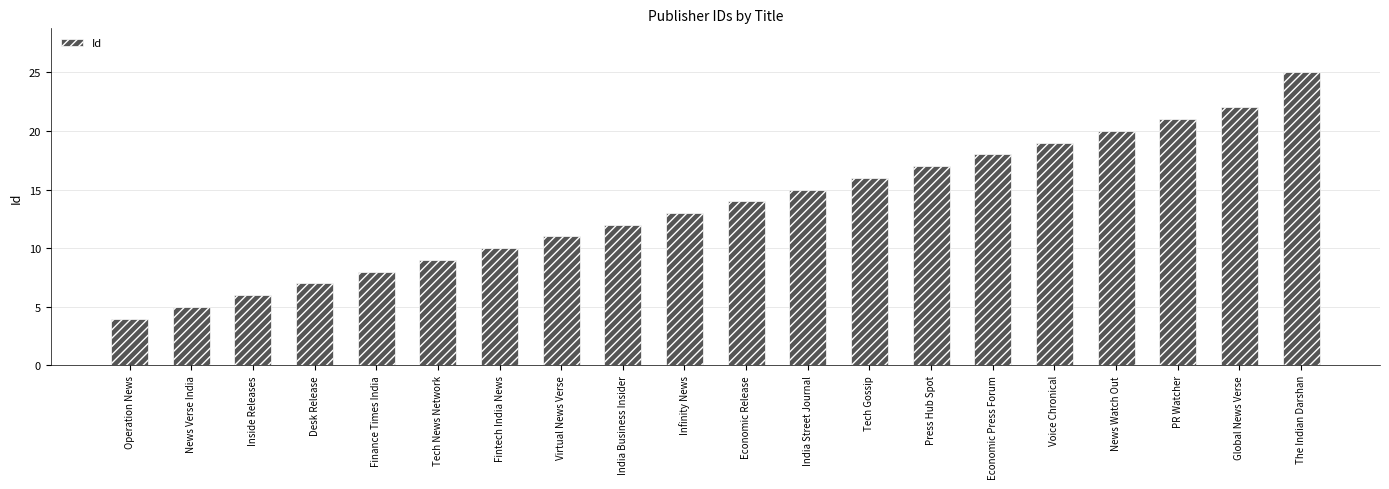

The value at Operation News is 2. True or false?

False